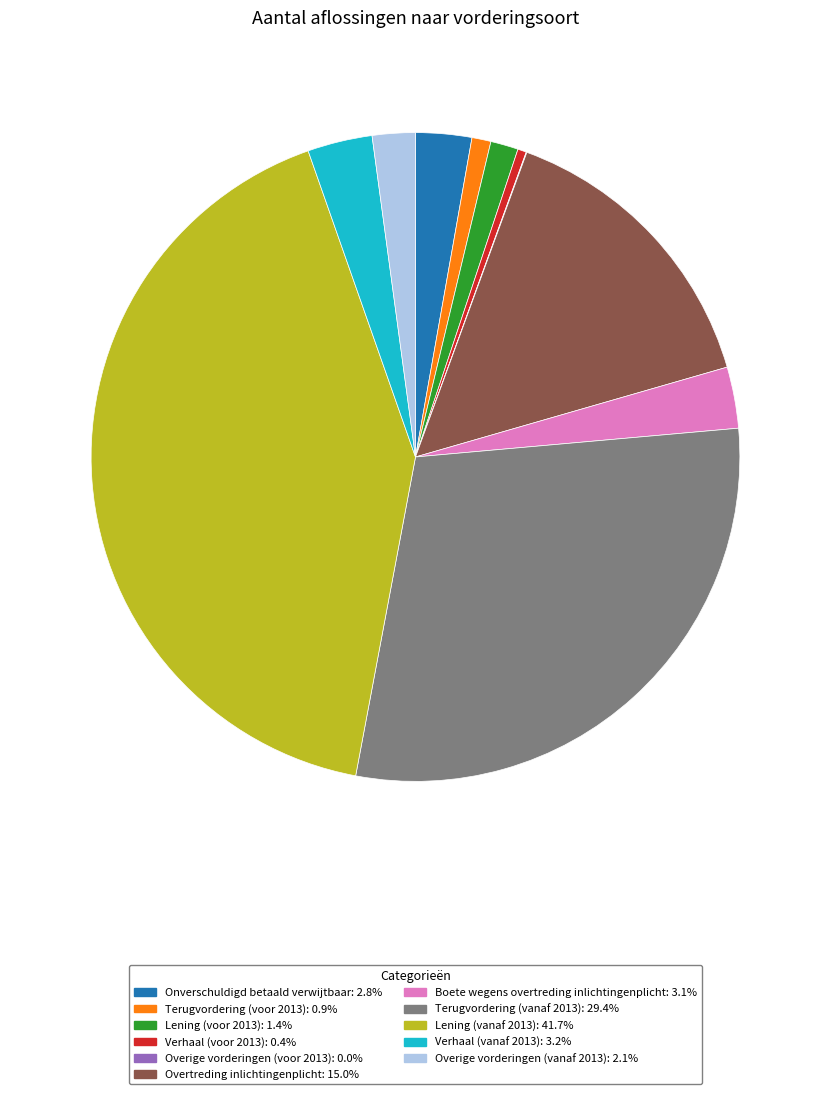

Which category has the biggest portion of the pie?

Lening (vanaf 2013)